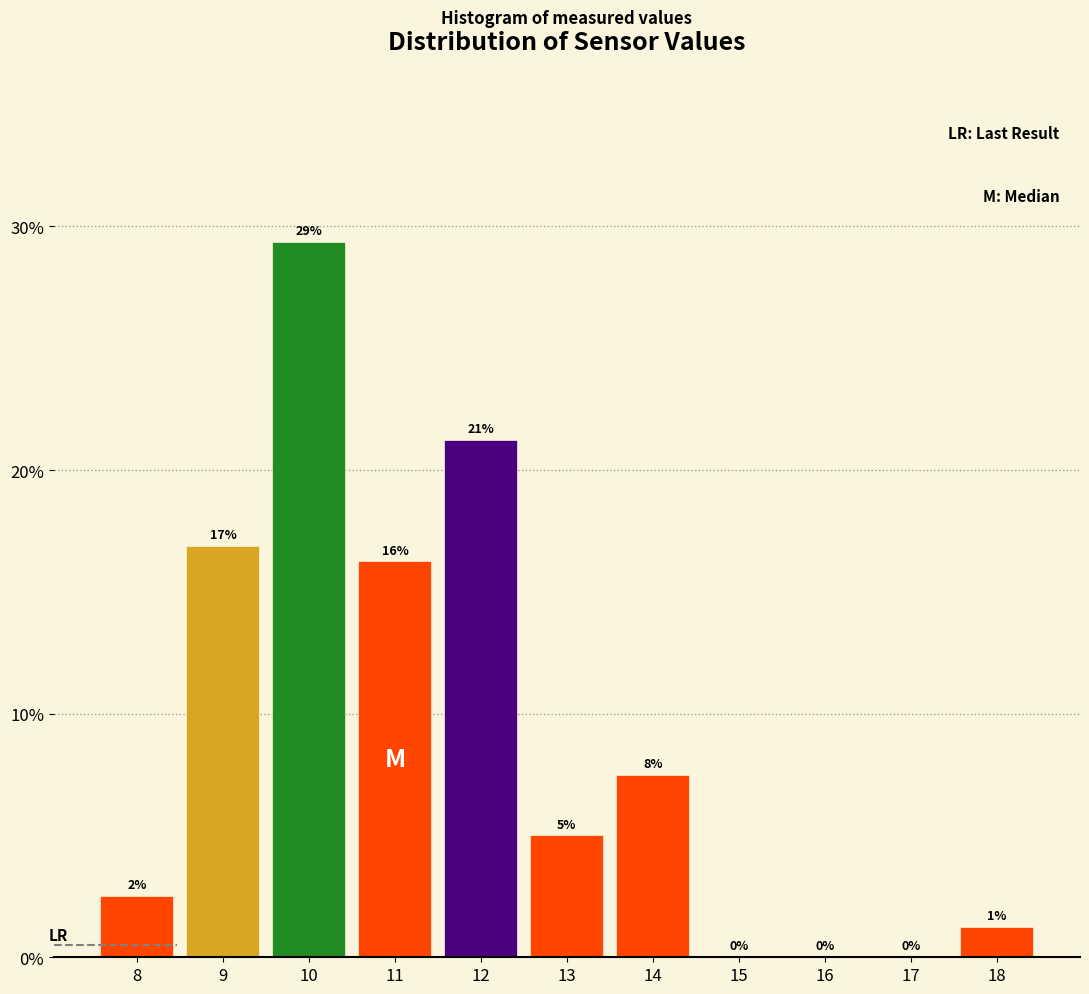

Are the bars horizontal?

No